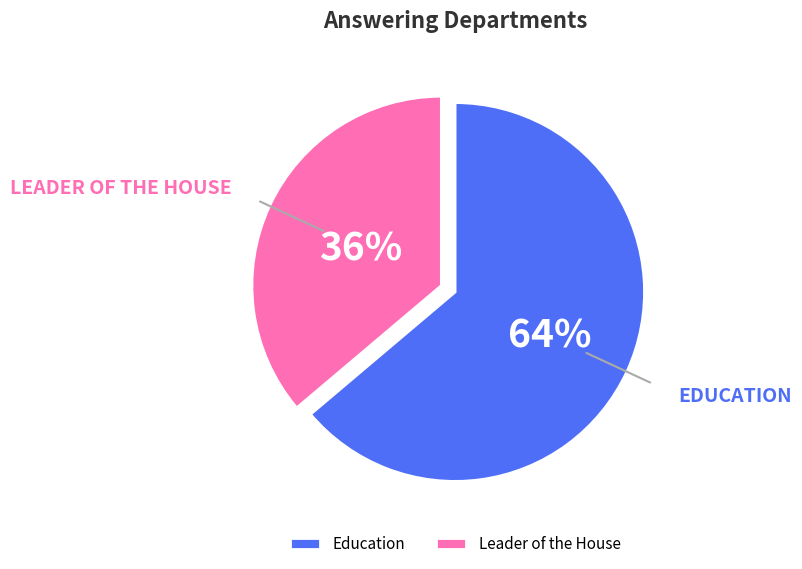

Is there any slice that represents more than half of the pie?

Yes